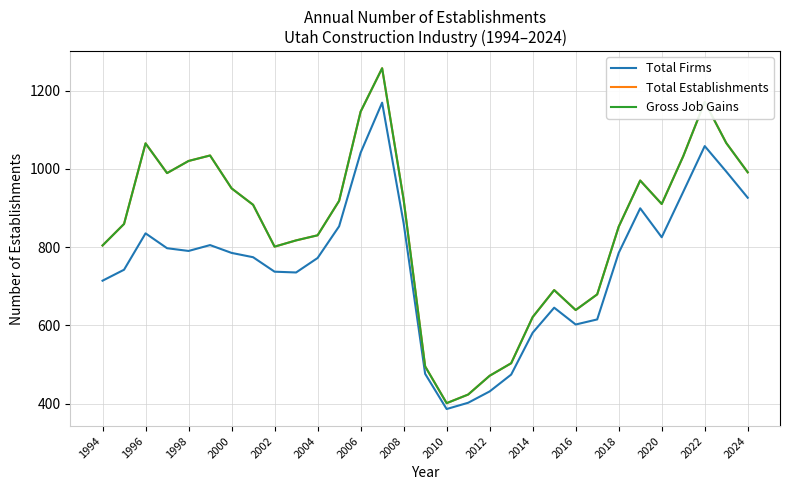

True or false: Gross Job Gains and Total Establishments intersect in this chart.

False